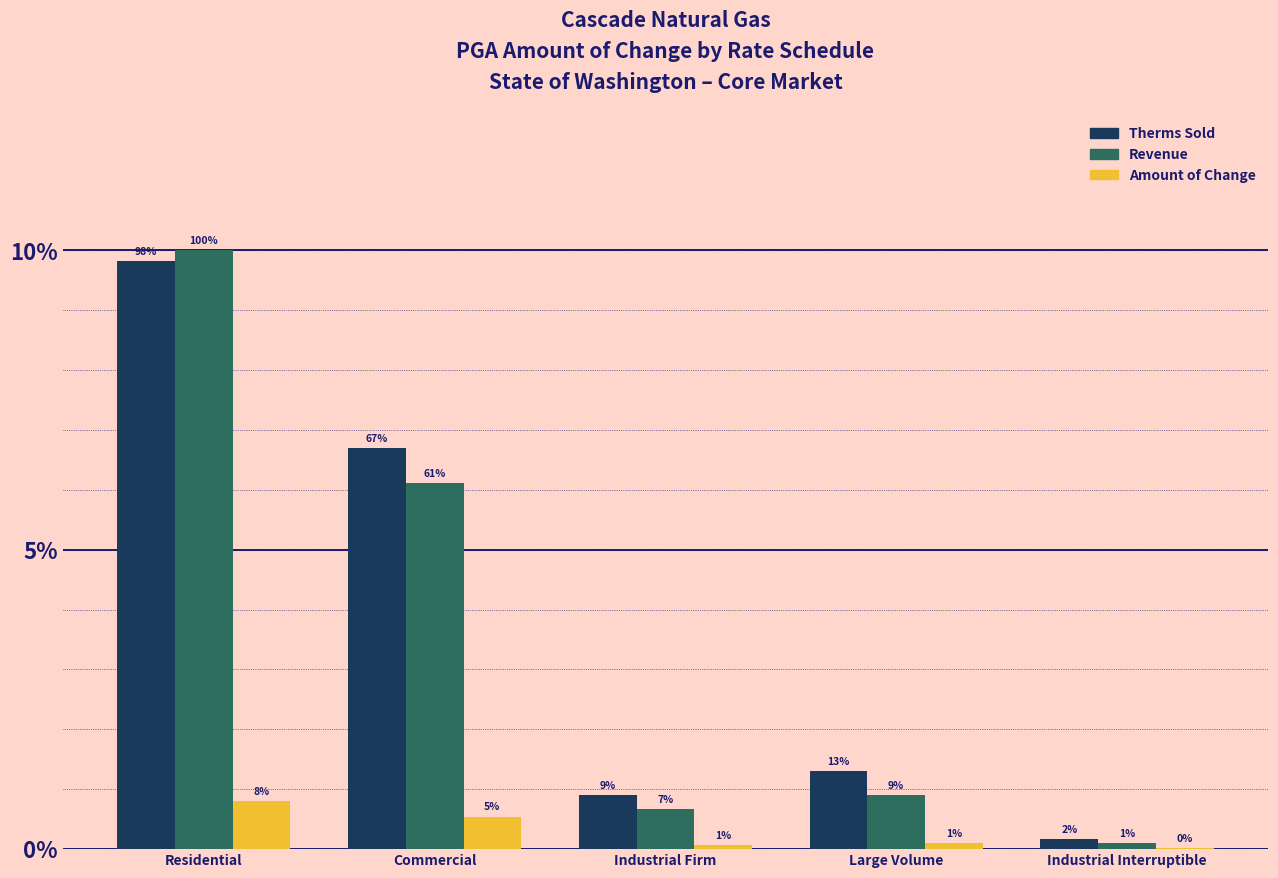

Reading left to right, list all the values displayed in this chart.

Therms Sold: Residential=10.8	Commercial=7.4	Industrial Firm=1.0	Large Volume=1.4	Industrial Interruptible=0.2
Revenue: Residential=11.0	Commercial=6.7	Industrial Firm=0.7	Large Volume=1.0	Industrial Interruptible=0.1
Amount of Change: Residential=0.9	Commercial=0.6	Industrial Firm=0.1	Large Volume=0.1	Industrial Interruptible=0.0